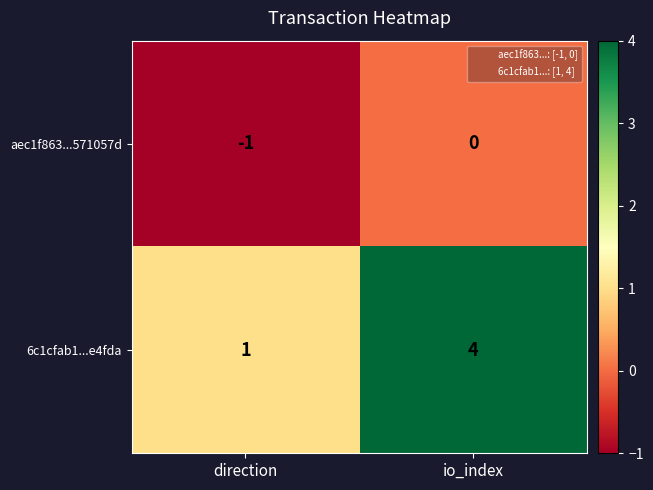

Which series has the largest range (max minus min)?

6c1cfab1...e4fda